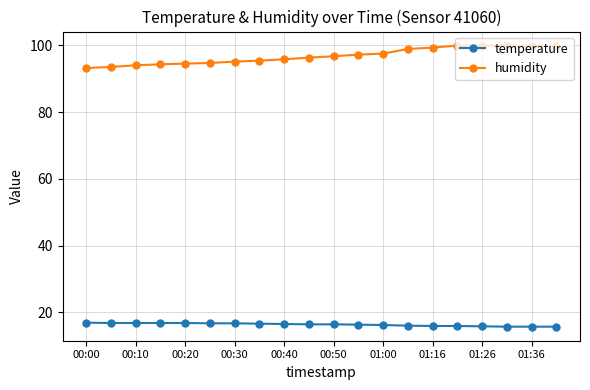

Does the chart have visible grid lines?

Yes